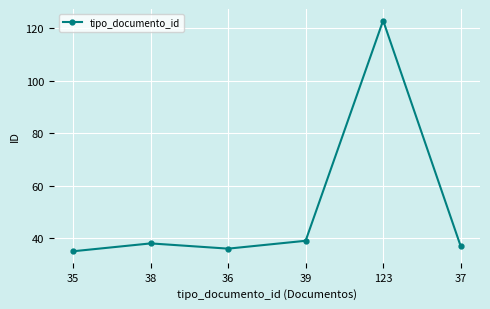

What is the maximum value shown in the chart?

123